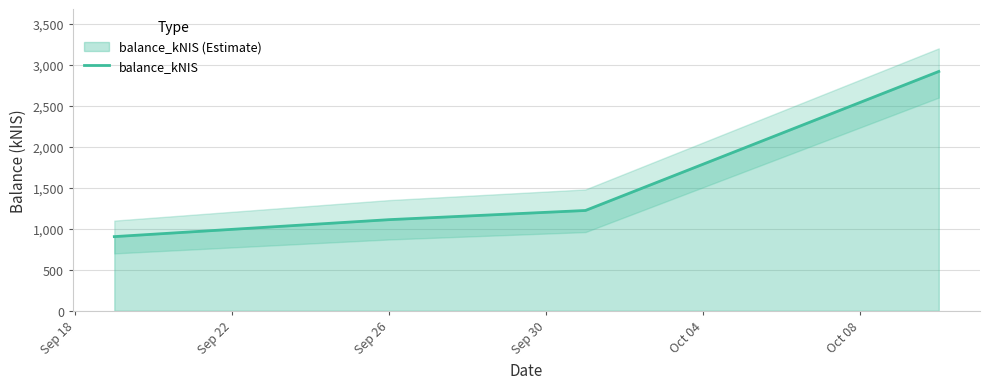

True or false: balance_kNIS has more than 2 interior local peaks.

False